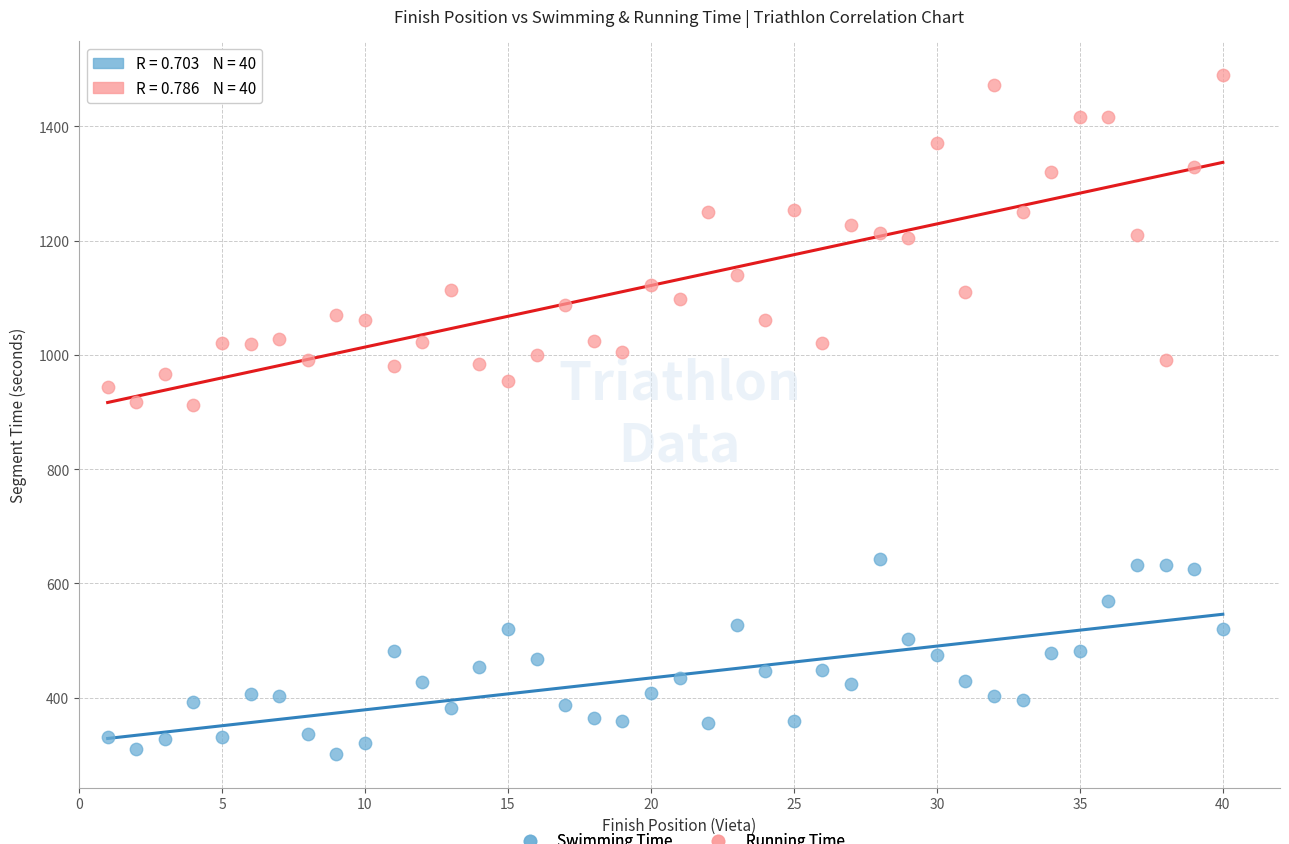

What are all the series names shown in the legend?

Swimming Time, Running Time